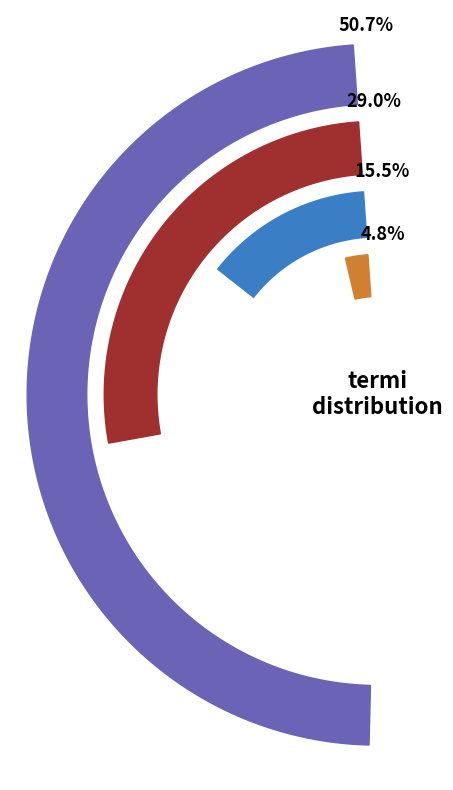

Is it true that 1990-luku is 1% of the pie?

False